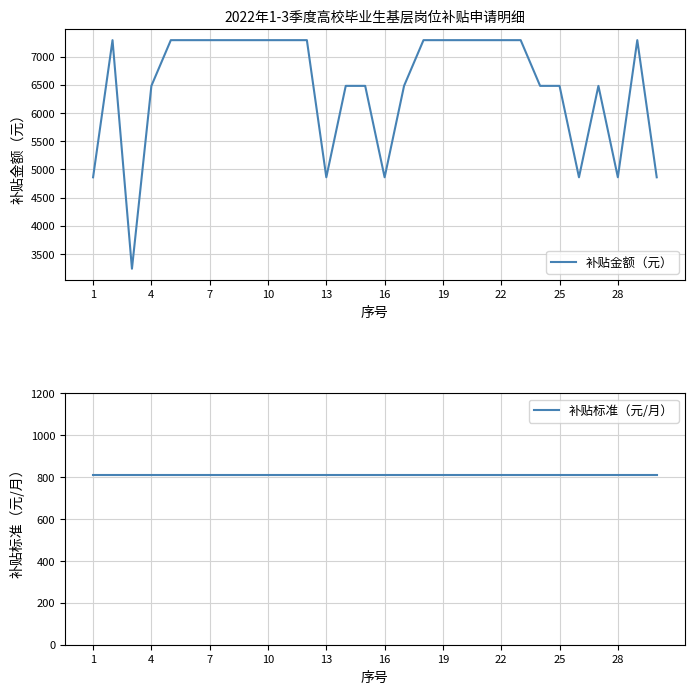

Does the chart display data point markers on the line(s)?

No